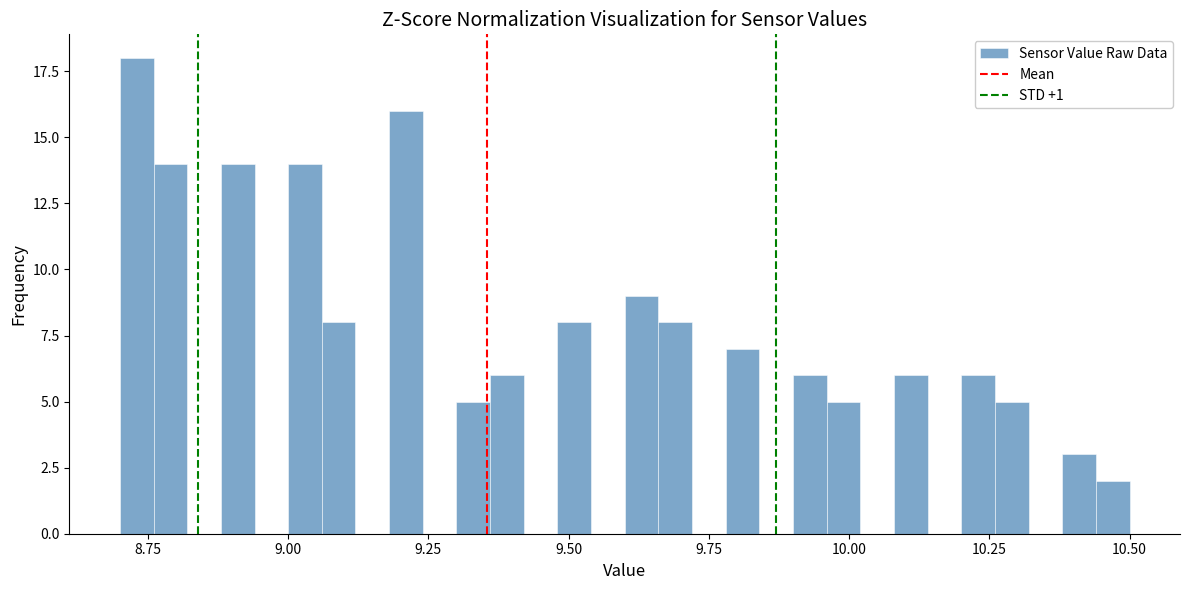

Read against the x-axis, roughly where is the centre of the tallest bar?

8.75